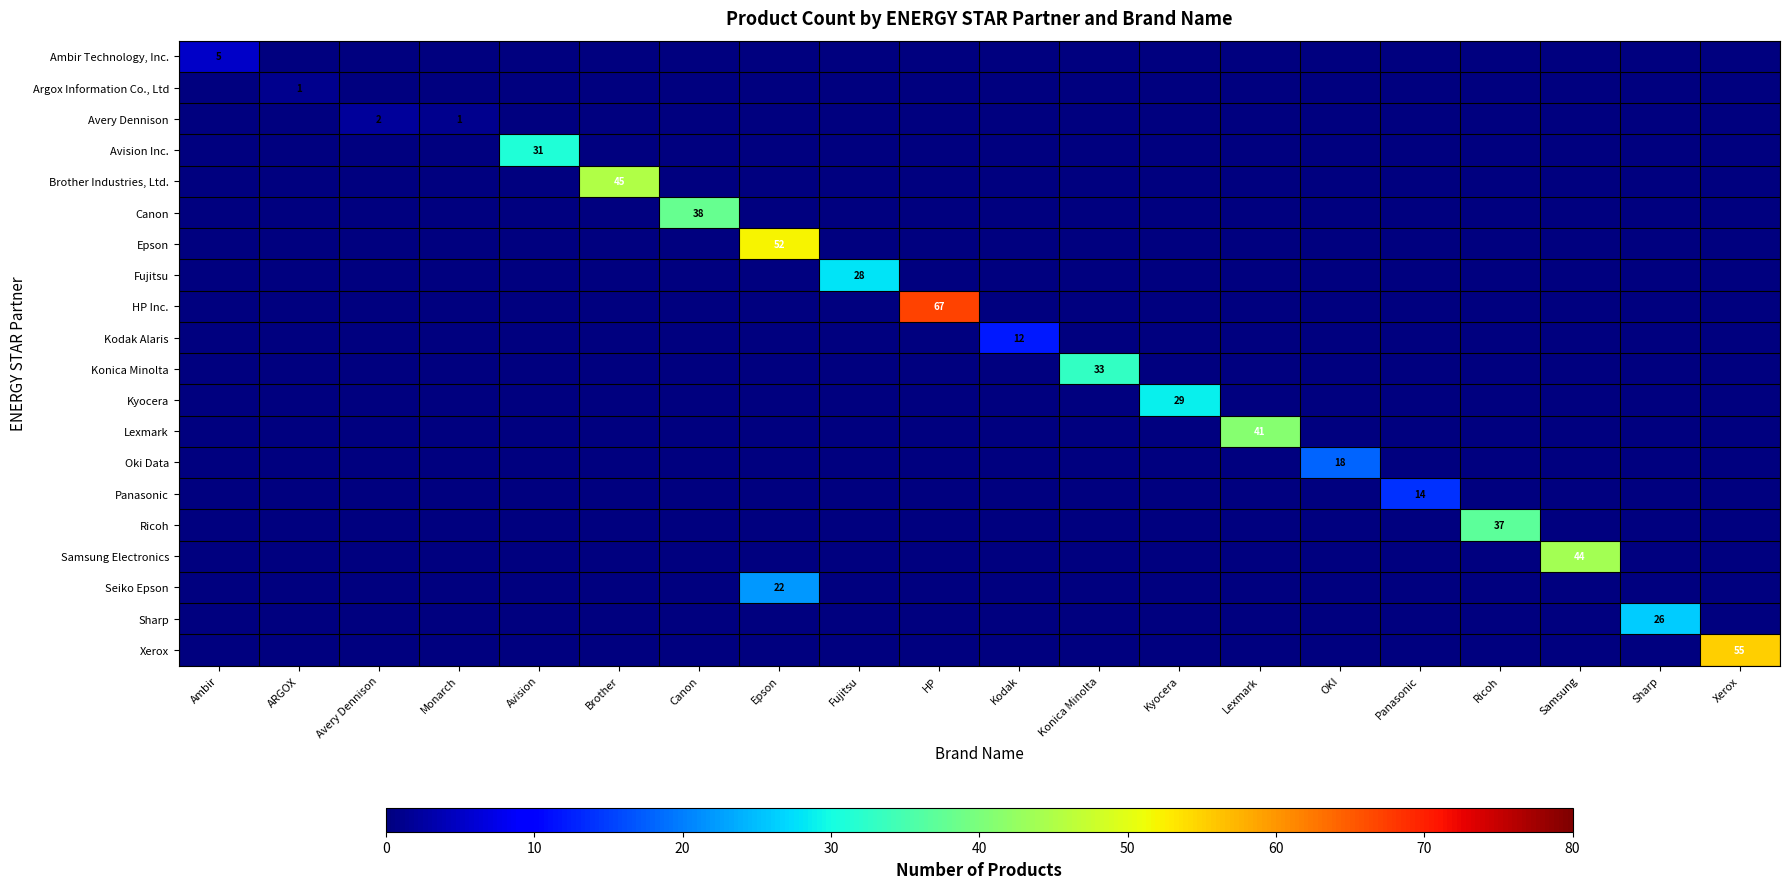

At which label does Fujitsu reach its peak?

Fujitsu